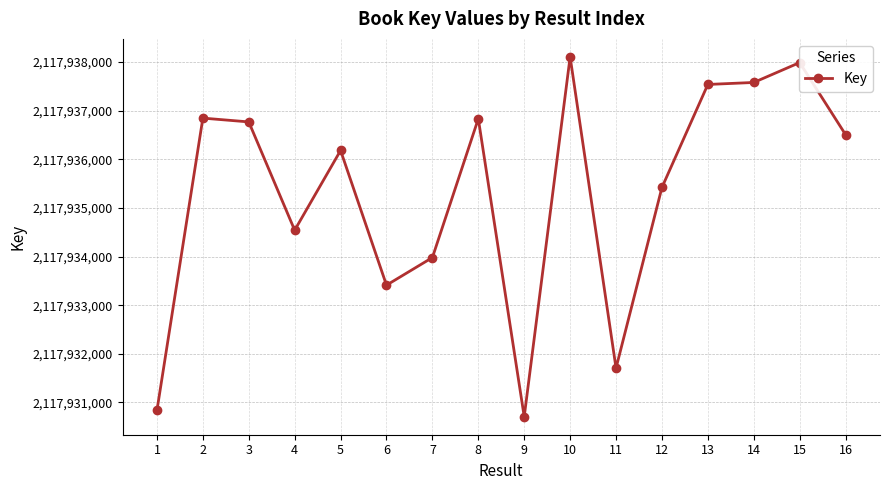

The chart shows a value of 2117937988 at 15. True or false?

True